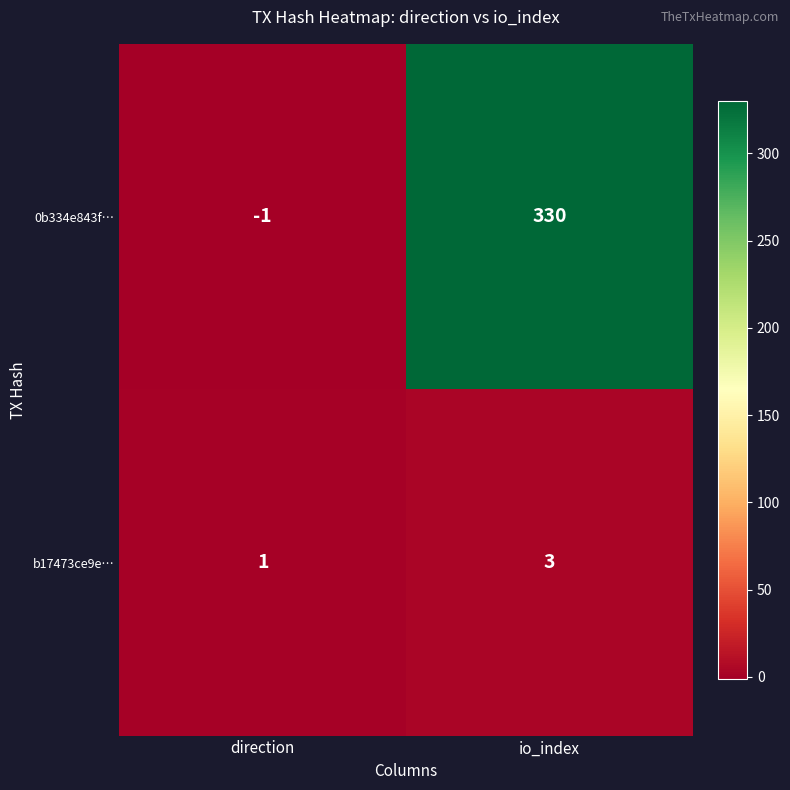

At io_index, list the series in order from largest to smallest.

0b334e843f…, b17473ce9e…